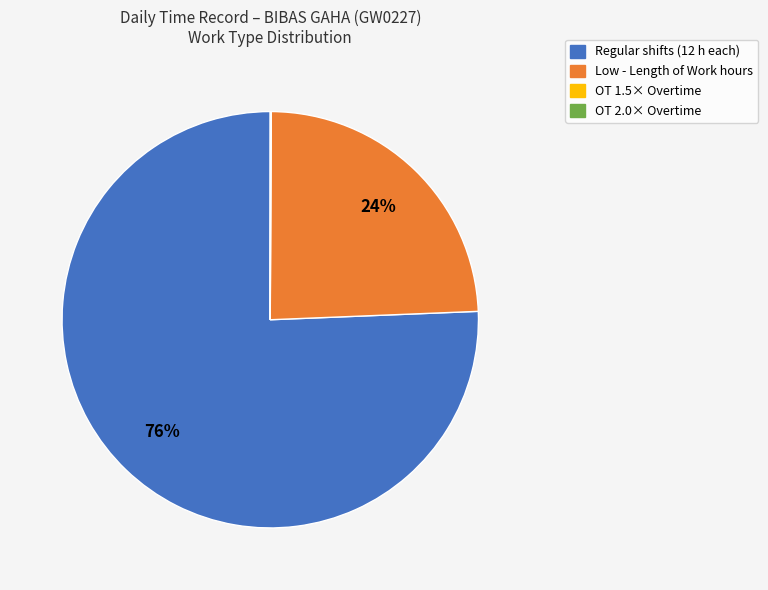

Is there a majority slice in this chart?

Yes